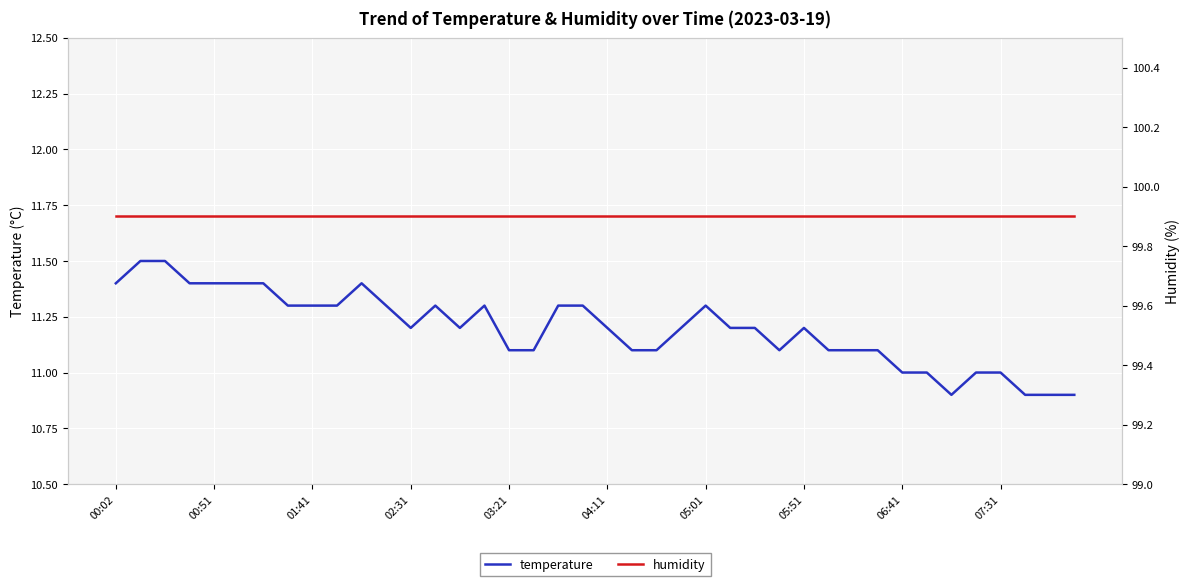

True or false: temperature has more than 1 points higher than both neighbors.

True